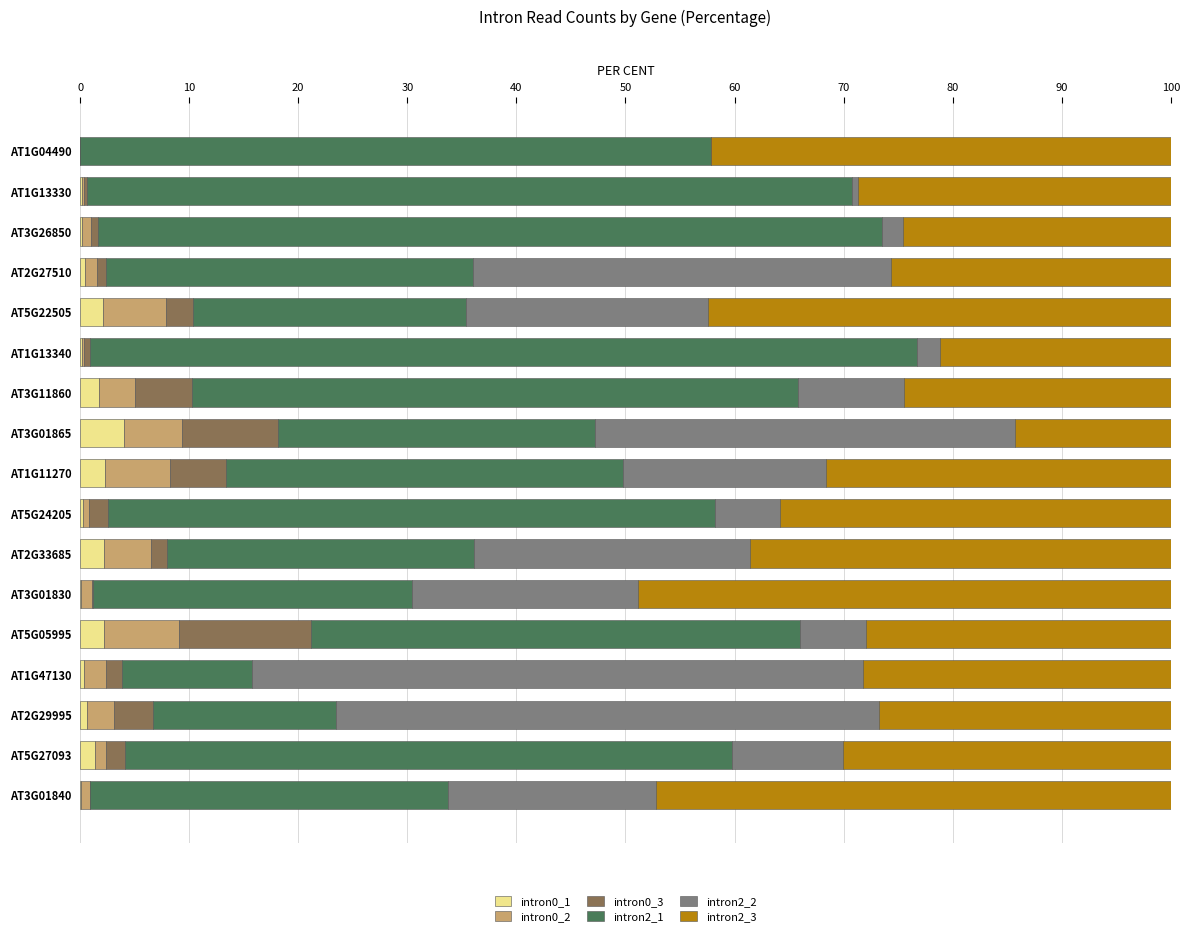

What is the maximum value for intron0_1?

4.0